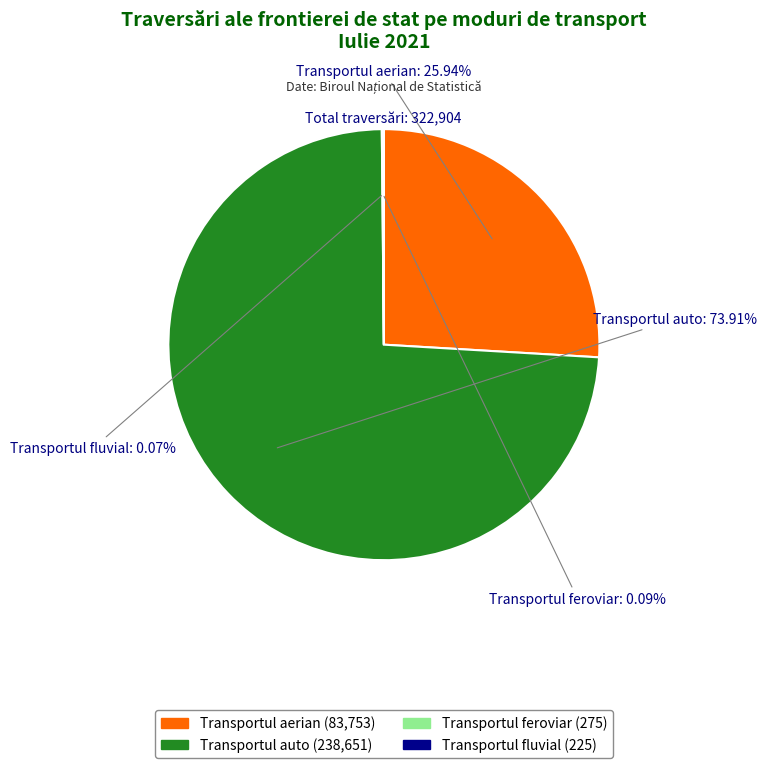

Which category has the biggest portion of the pie?

Transportul auto